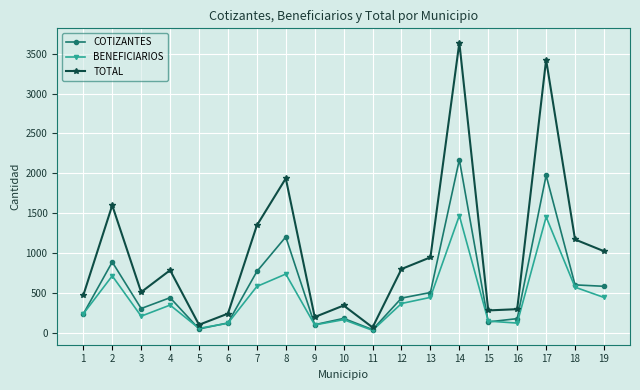

What is the sum of all BENEFICIARIOS values?

8270